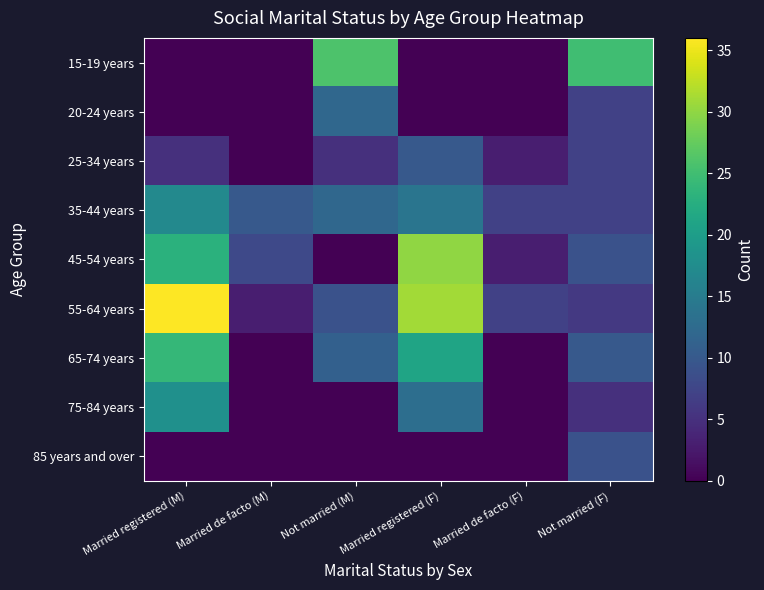

True or false: 20-24 years has a value of 12 at Not married (M).

True